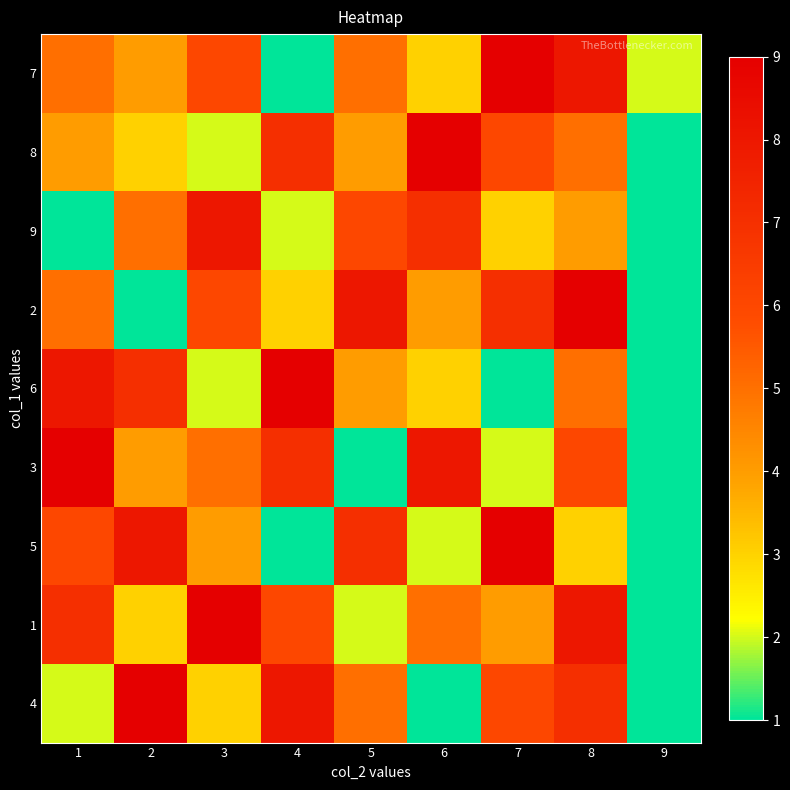

Which category has the highest value across all series?

7